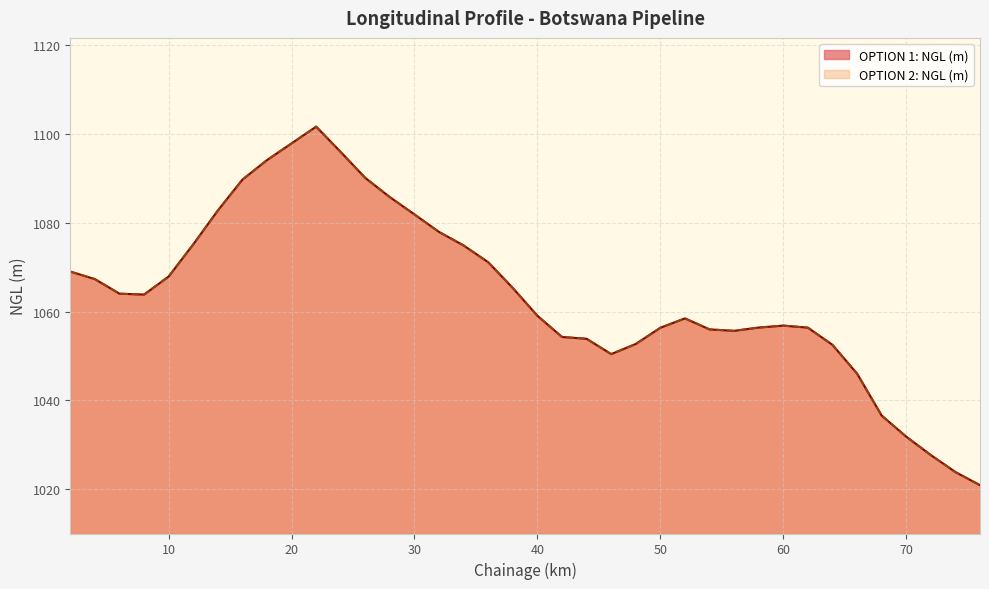

What is the total value across all series at 58?

2112.8